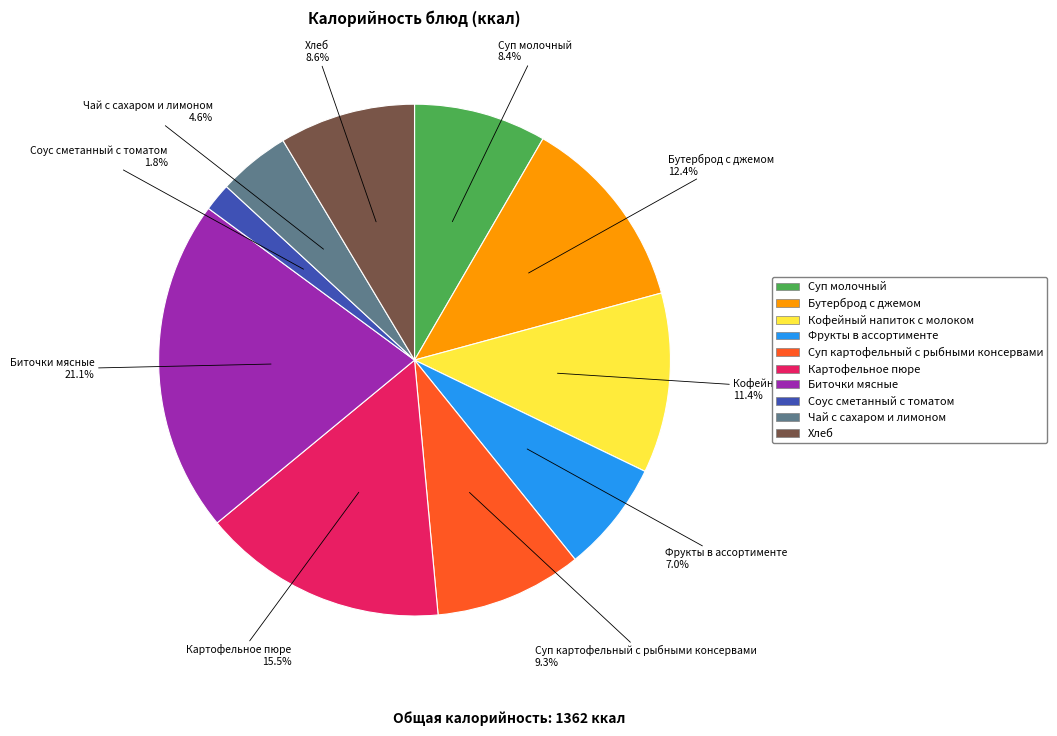

Is there any slice that represents more than half of the pie?

No